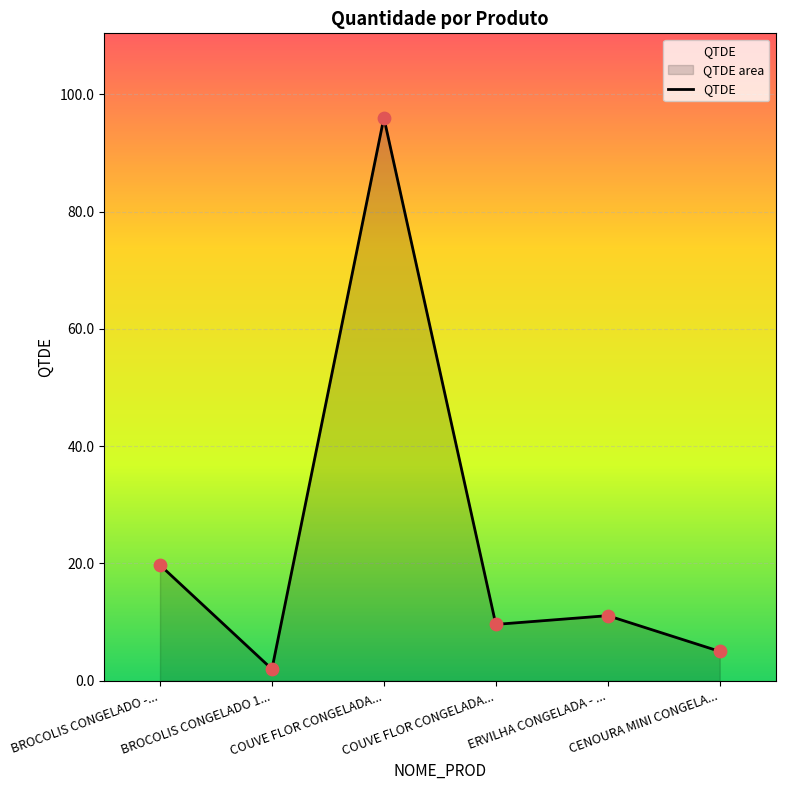

How many lines are shown in the chart?

1